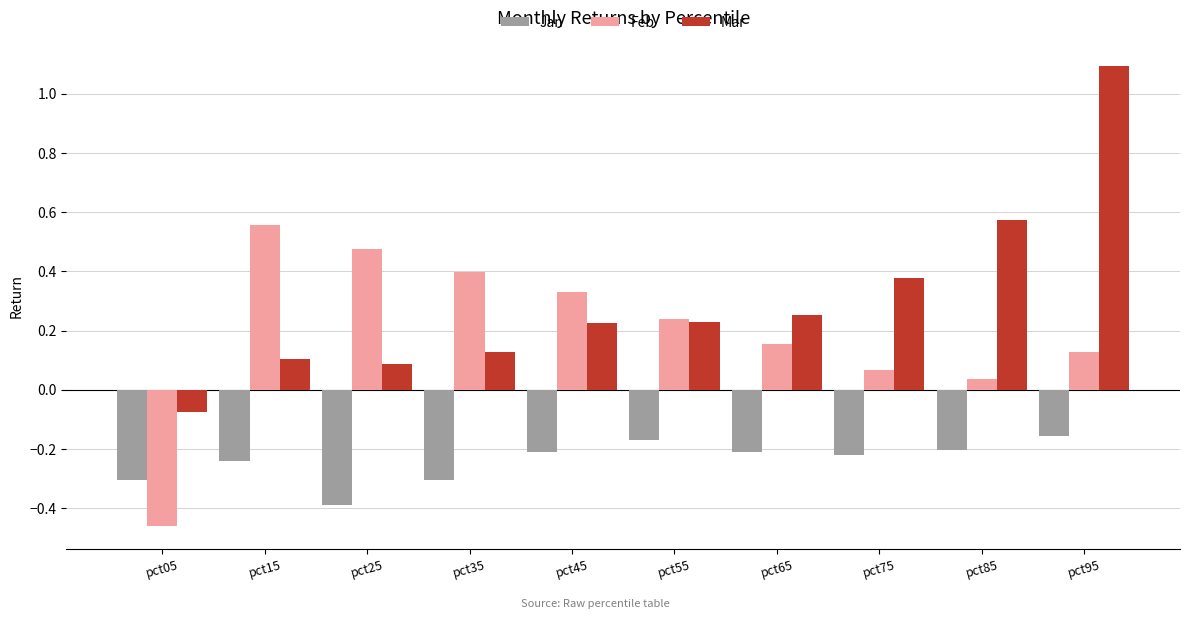

What is the difference between the second highest and minimum values in the Feb series?

0.9